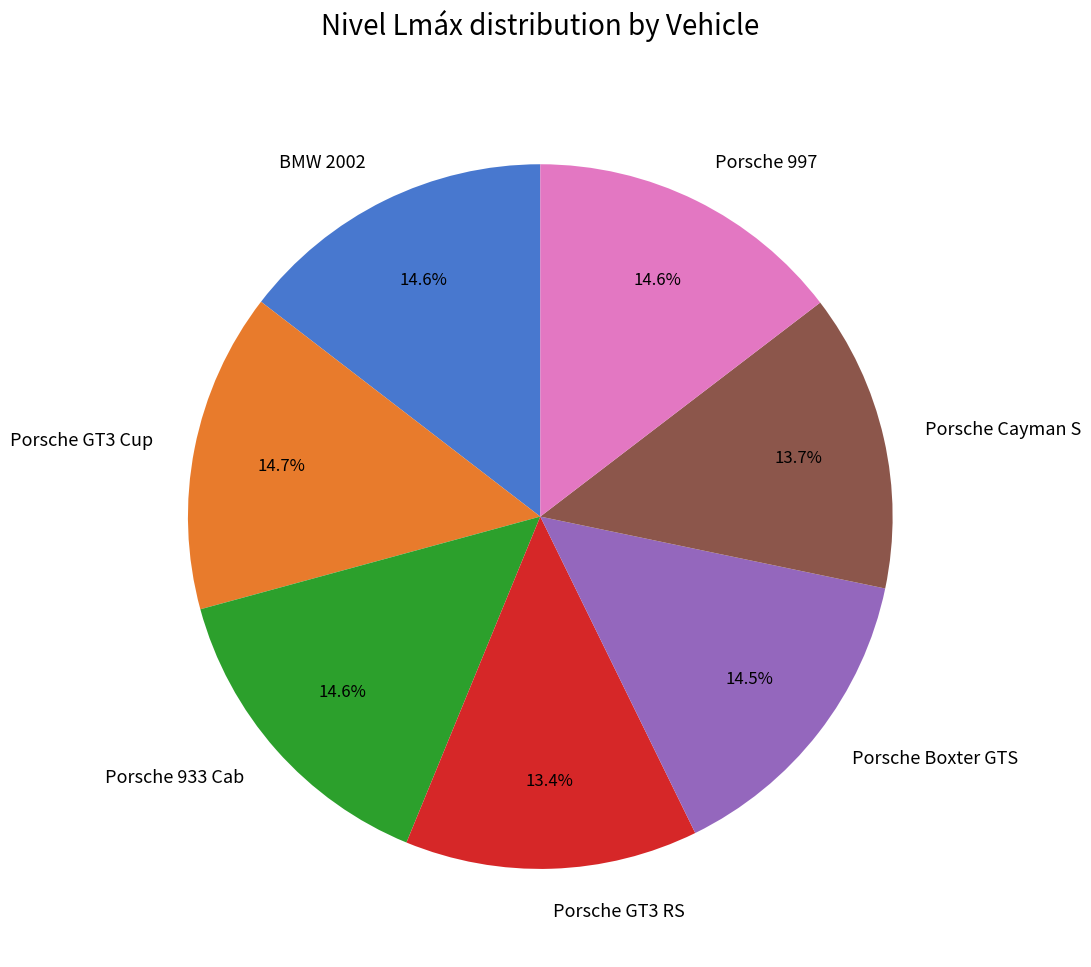

What percentage is NOT represented by Porsche Cayman S?

86.3%